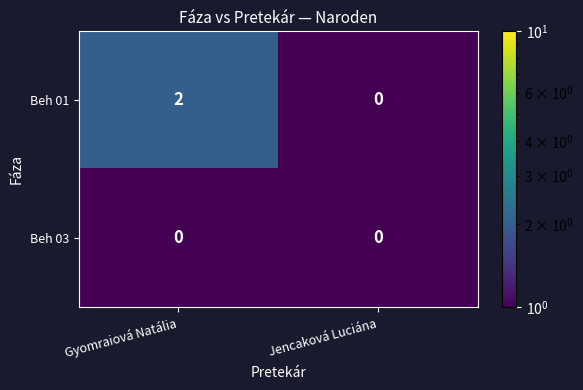

Which series has the largest total across all categories?

Beh 01